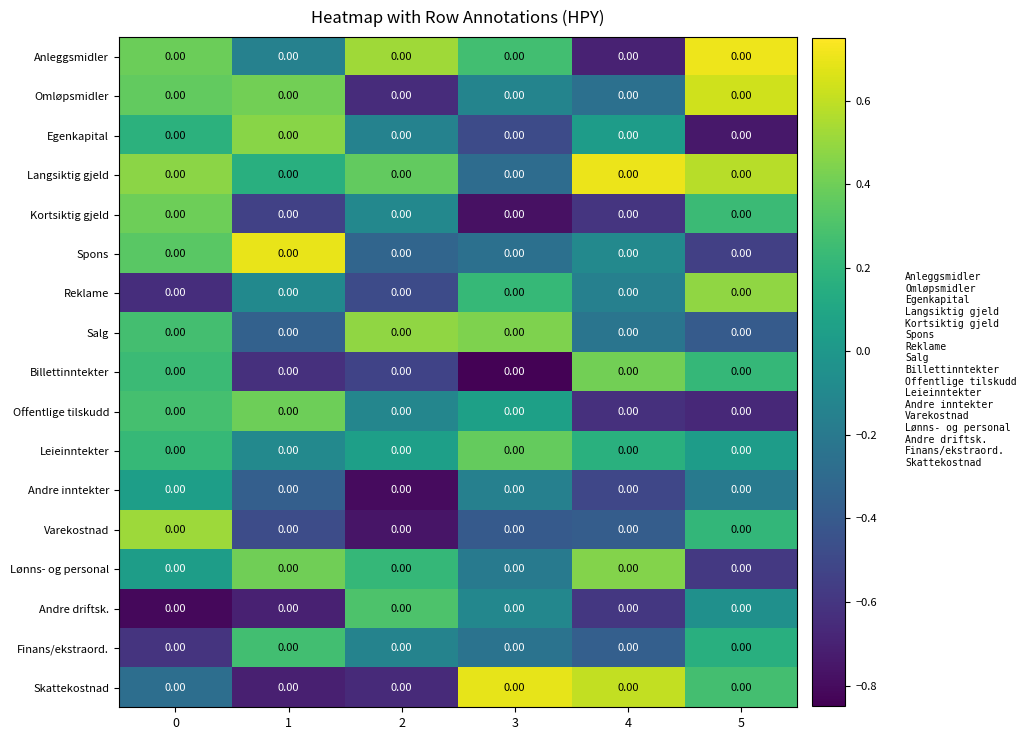

Which series changed the most between 2 and 3?

Skattekostnad